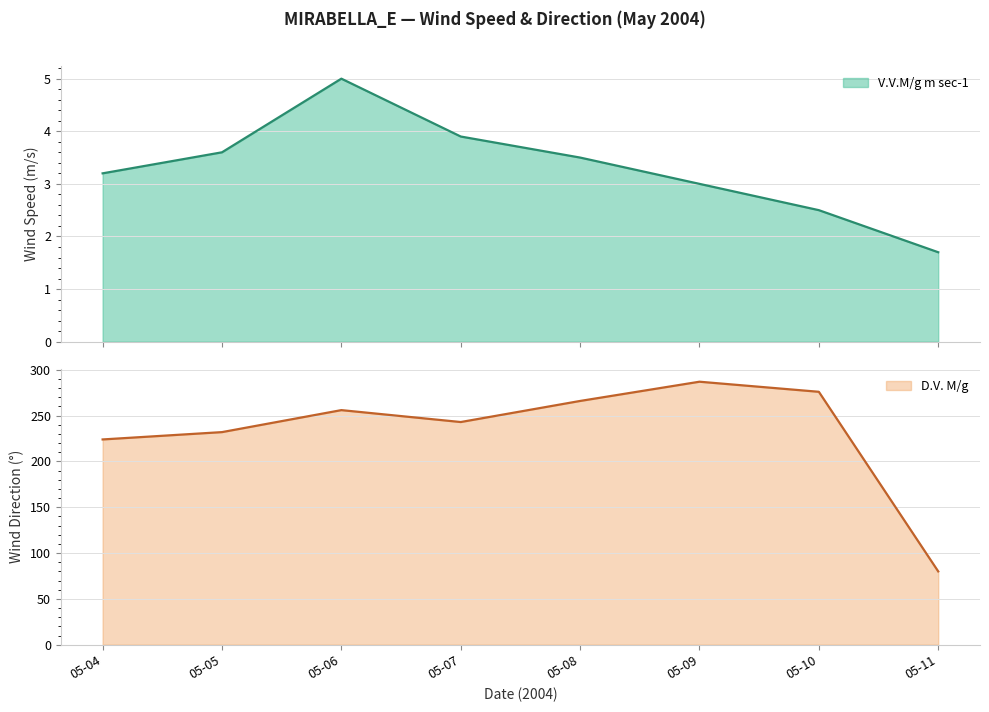

At how many categories does at least one series exceed 256?

3